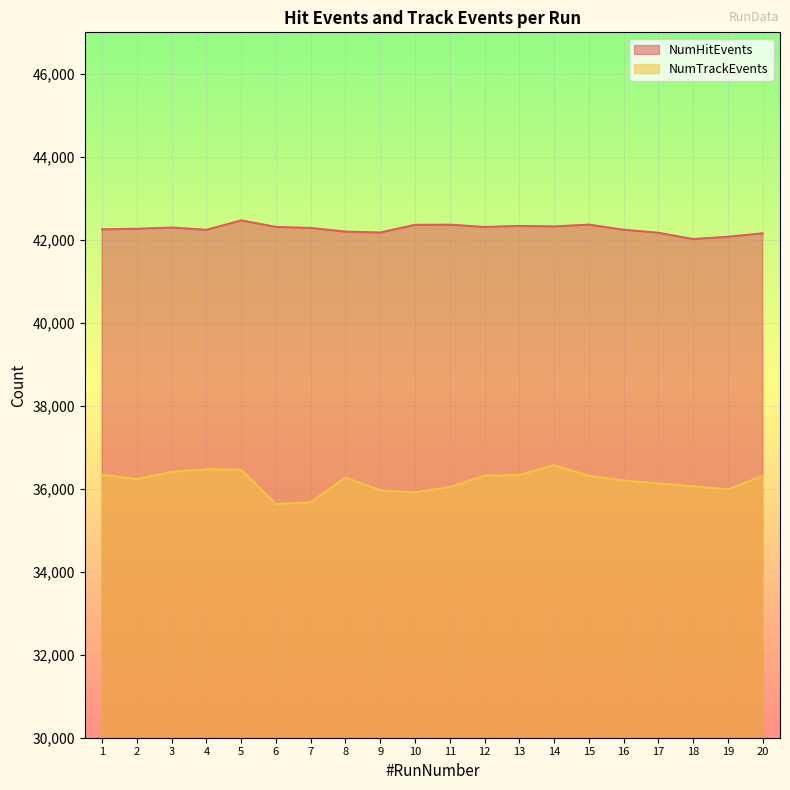

Between 18 and 11, which is larger?

11